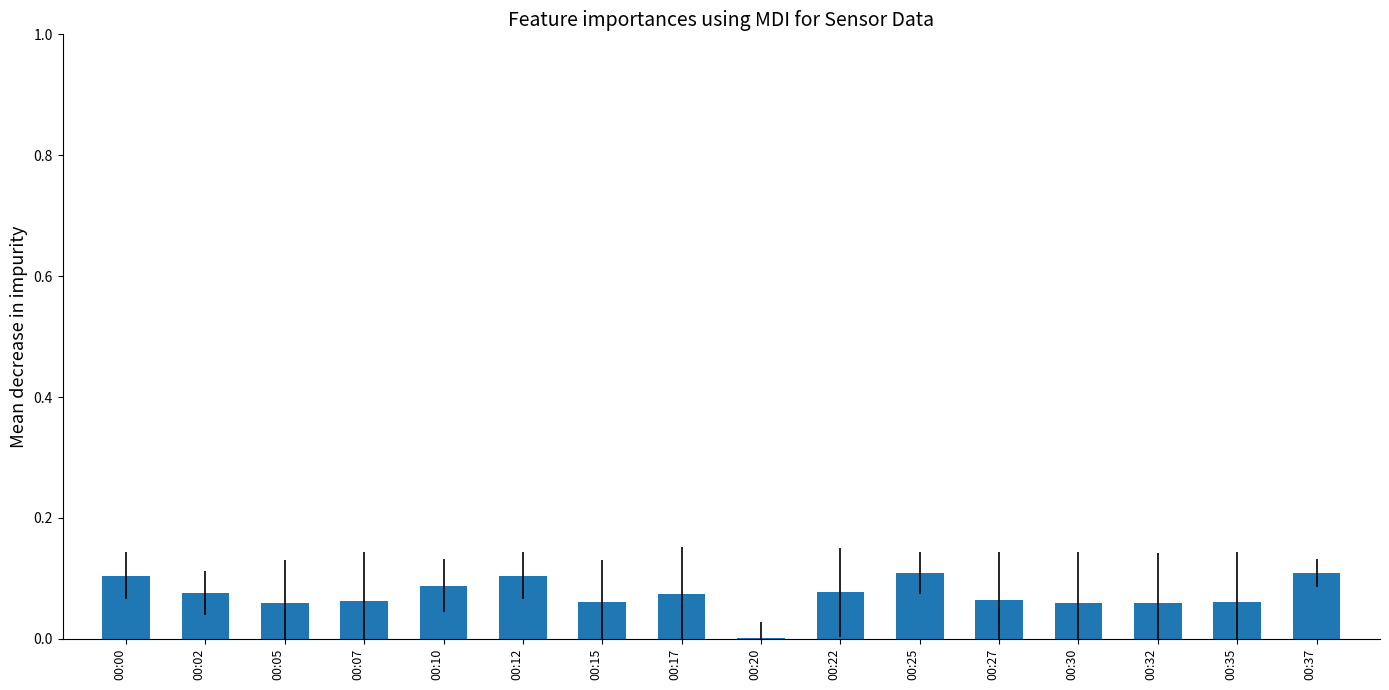

How many categories are shown in the chart?

16